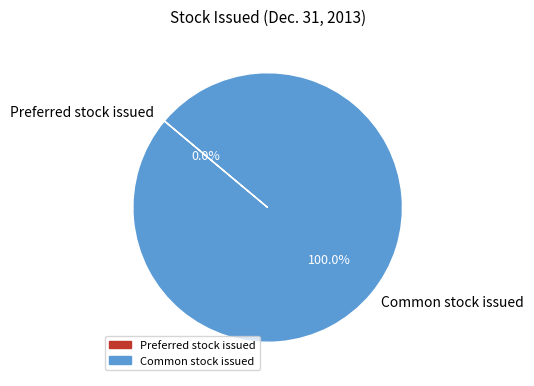

Is Common stock issued the majority of the pie?

Yes